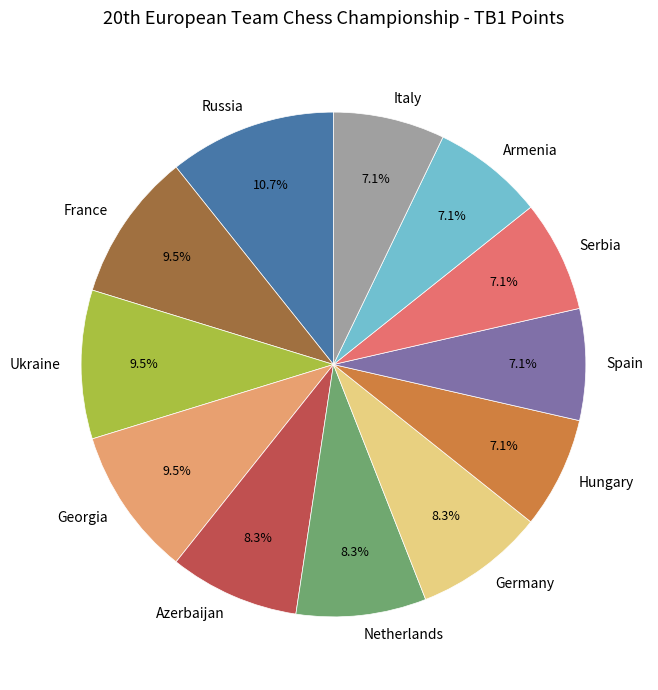

True or false: Netherlands accounts for 1% of the total.

False